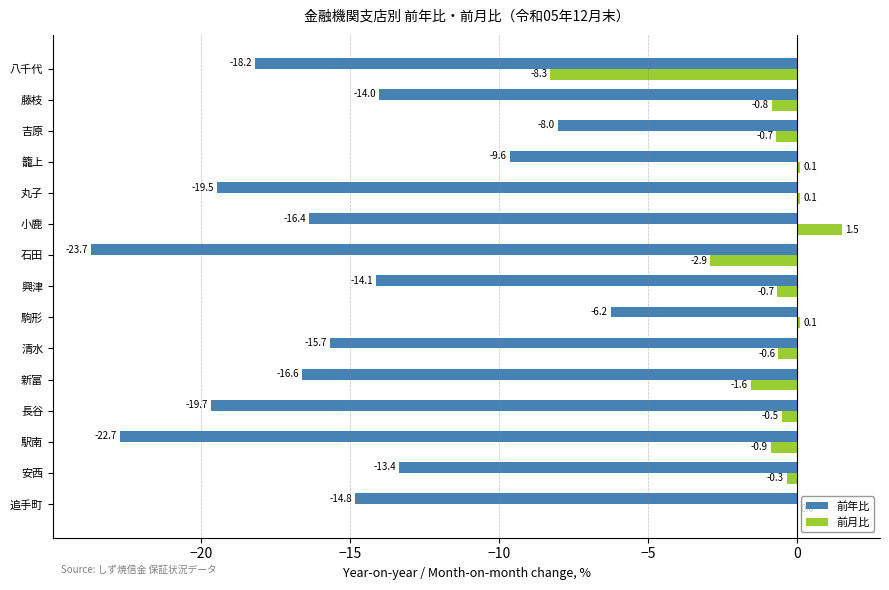

What is the sum of all 前年比 values?

-232.6